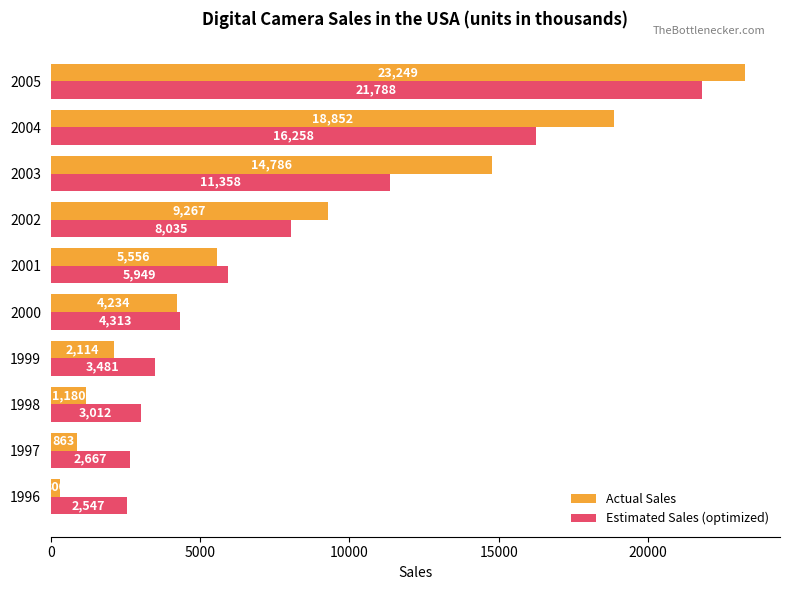

What is the average value of the Estimated Sales (optimized) series?

7940.9